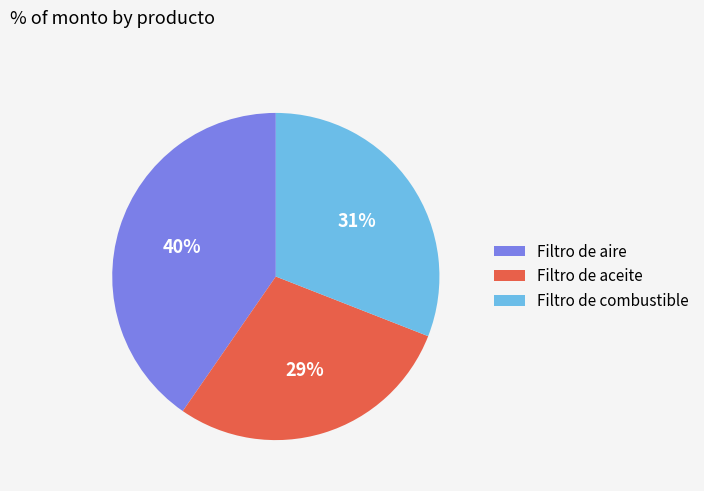

Is it true that Filtro de aire is 33% of the pie?

False